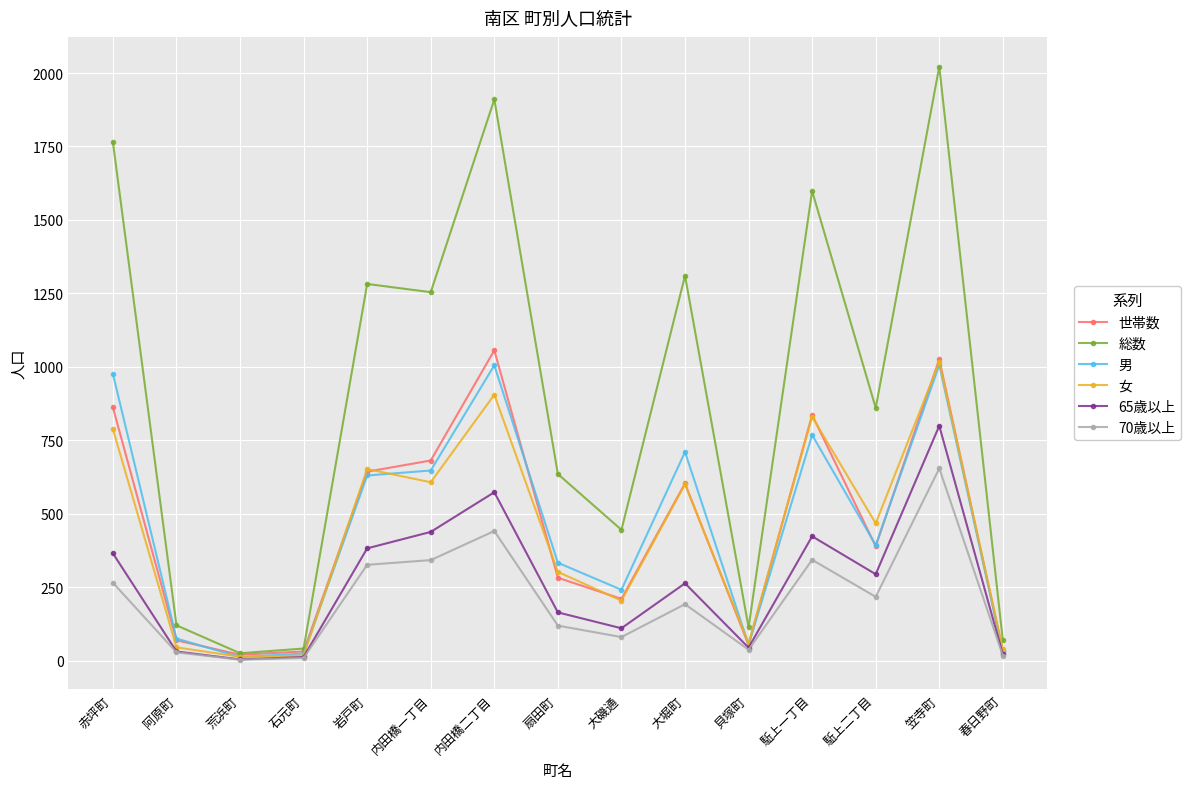

At which category is the sum across all series the highest?

笠寺町